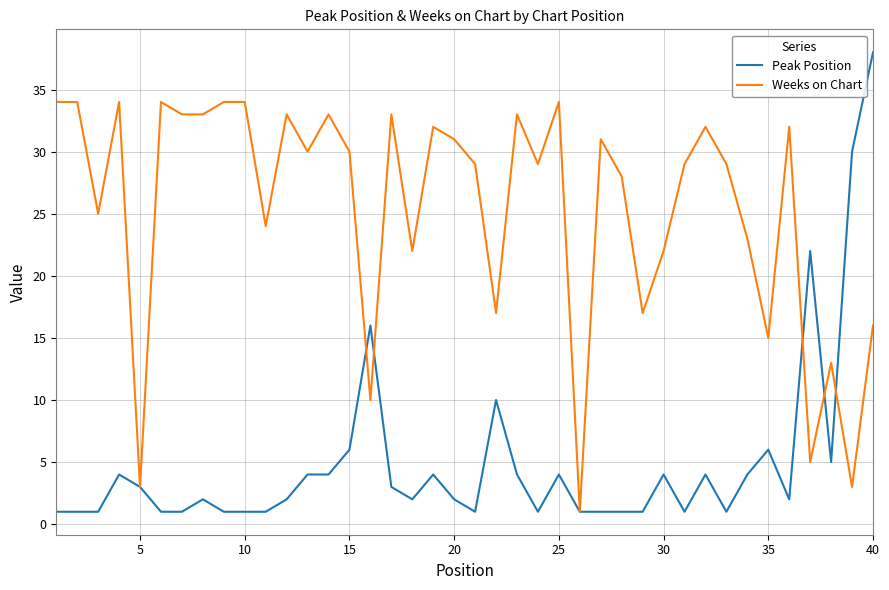

How many distinct data groups are displayed?

2